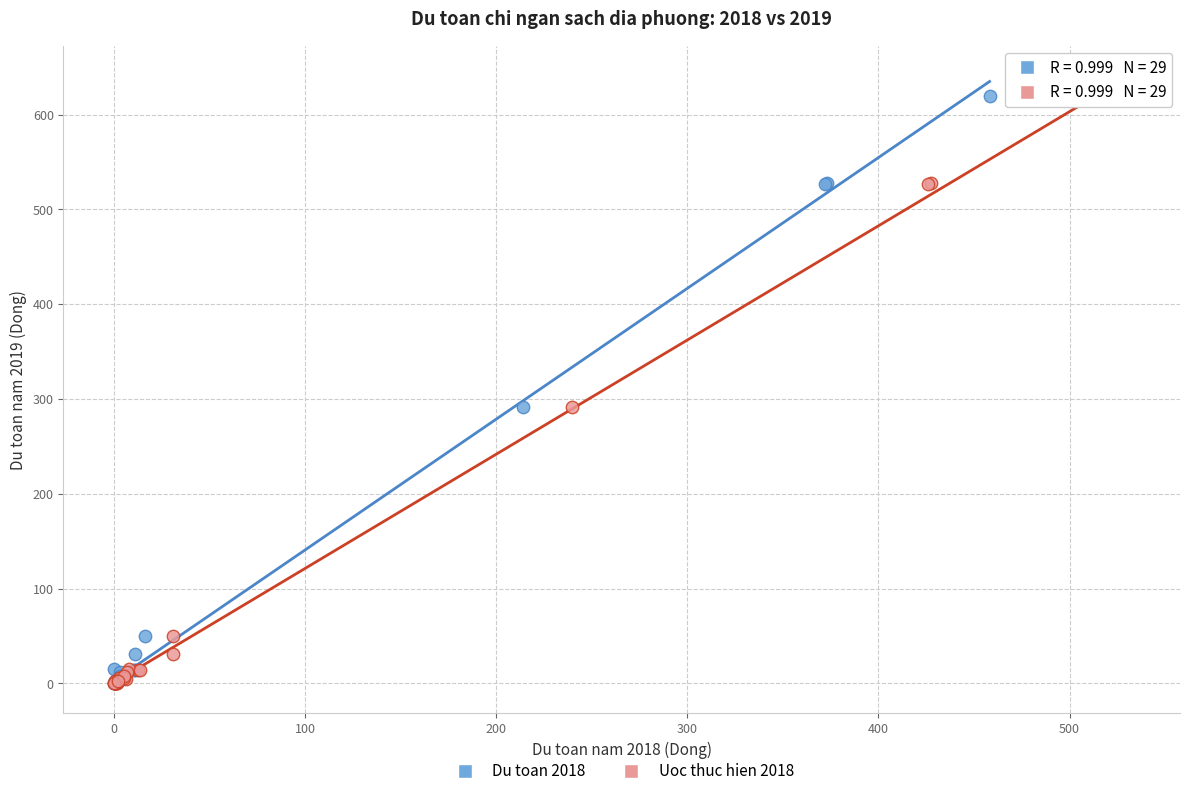

What are all the series names shown in the legend?

Du toan 2018, Uoc thuc hien 2018